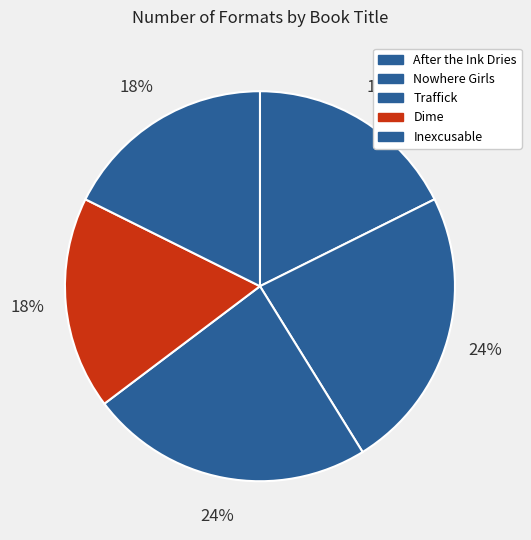

How many slices are in this pie chart?

5